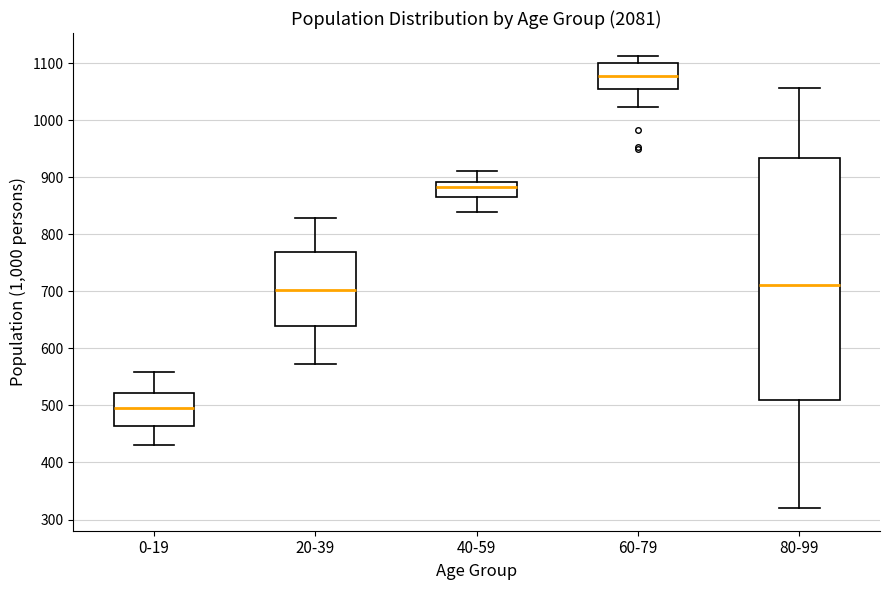

Reading left to right, transcribe this box plot: for each box, give where its median line is, the range the box spans, and where its two whiskers end, as read against the y-axis. The values are not printed on the chart, so give them approximately, as read against the axis.

0-19: median 500, box 460 to 520, whiskers 430 to 560
20-39: median 700, box 640 to 770, whiskers 570 to 830
40-59: median 880, box 870 to 890, whiskers 840 to 910
60-79: median 1080, box 1050 to 1100, whiskers 1020 to 1110
80-99: median 710, box 510 to 930, whiskers 320 to 1060